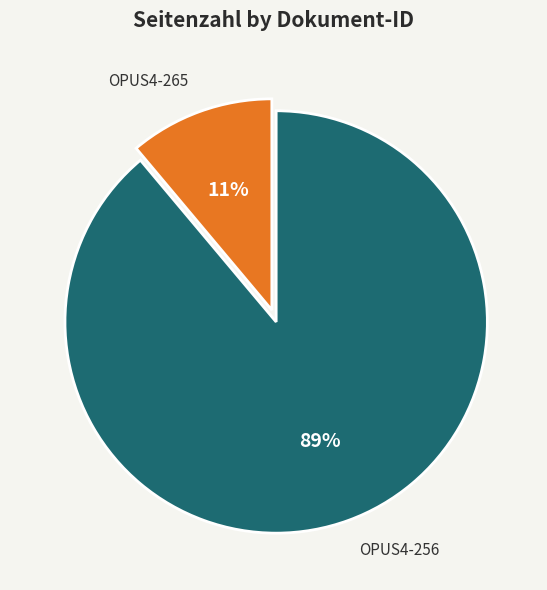

What is the largest slice in the pie chart?

OPUS4-256